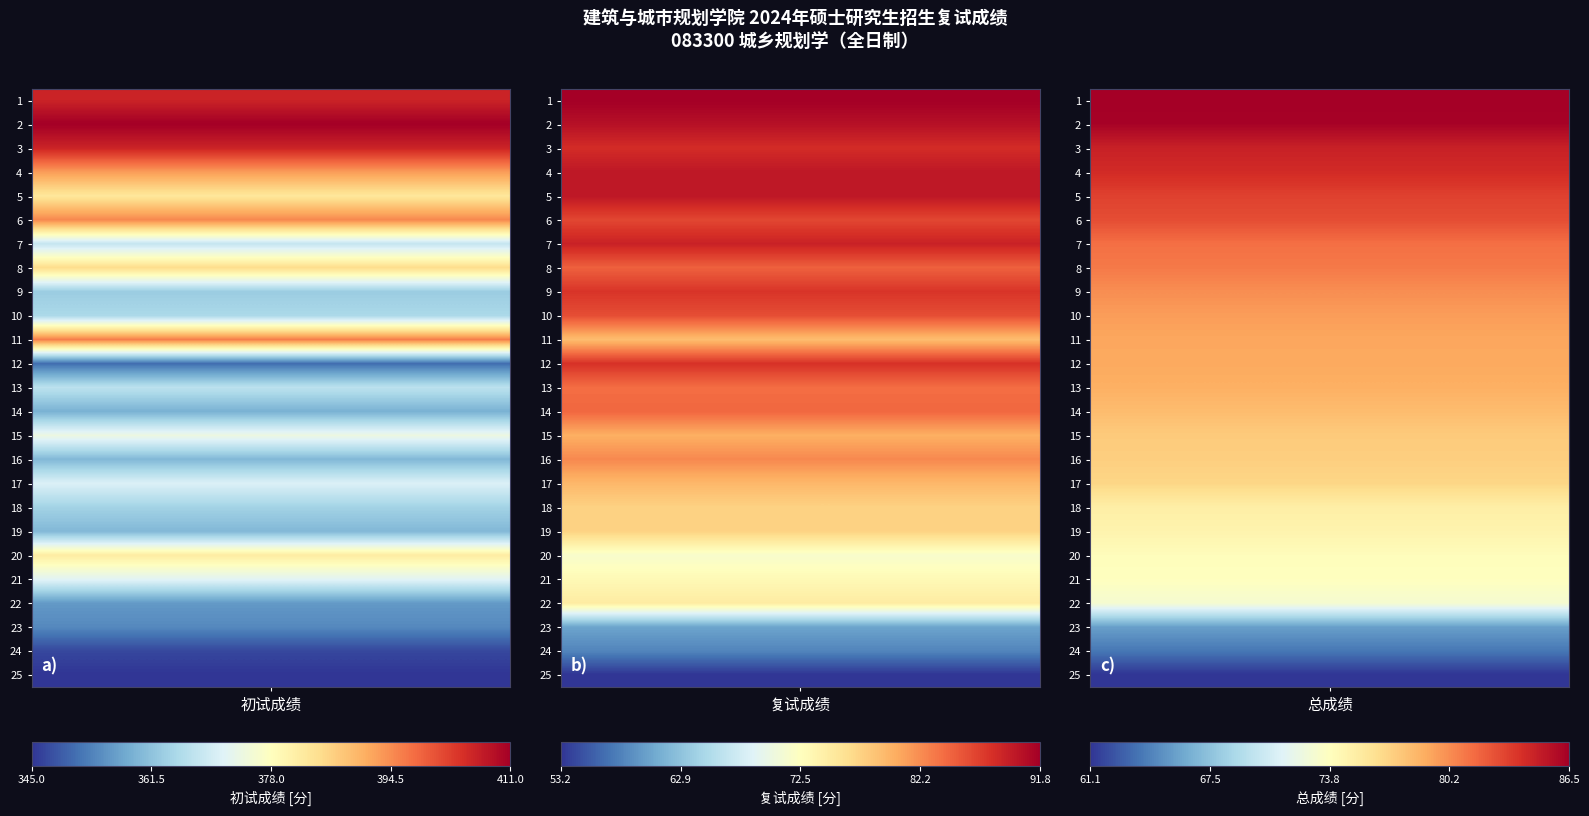

What is the difference between the maximum and minimum values in the 17 series?

294.2